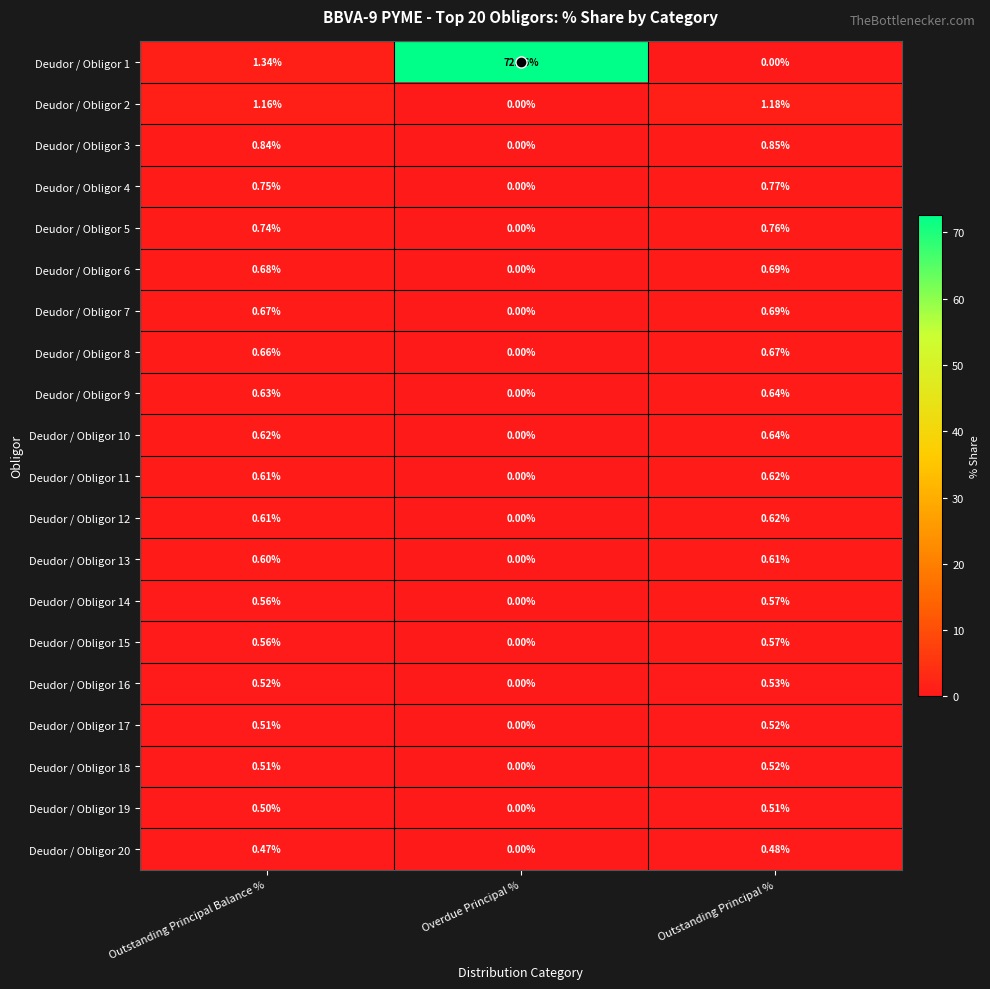

At which category does the chart reach its peak across all series?

Overdue Principal %